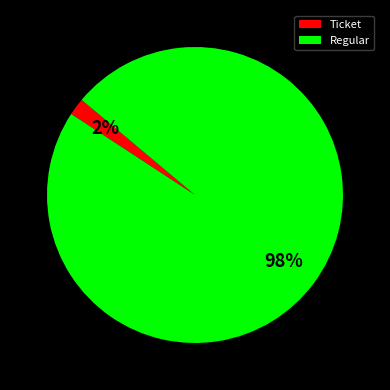

What is the majority slice?

Regular